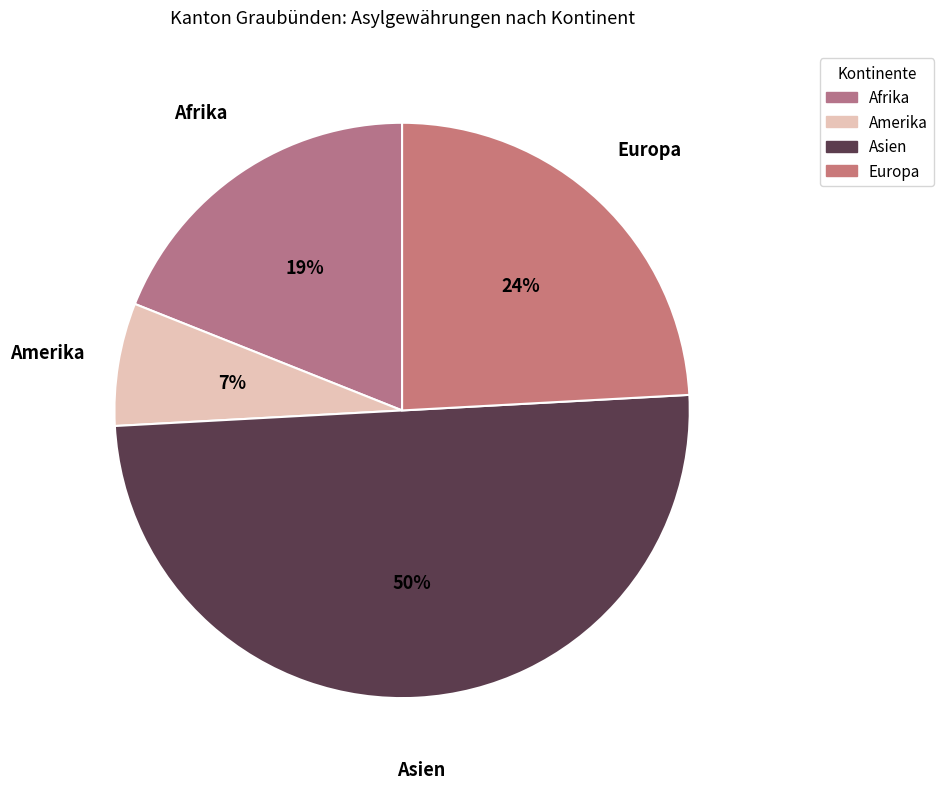

What is the smallest slice in the pie chart?

Amerika